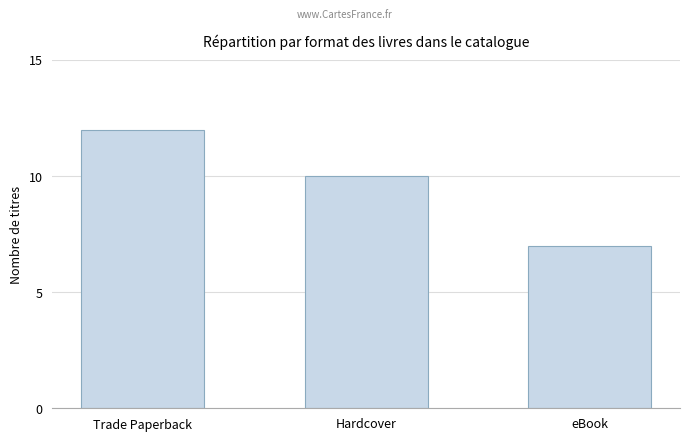

The chart shows a value of 3 at eBook. True or false?

False